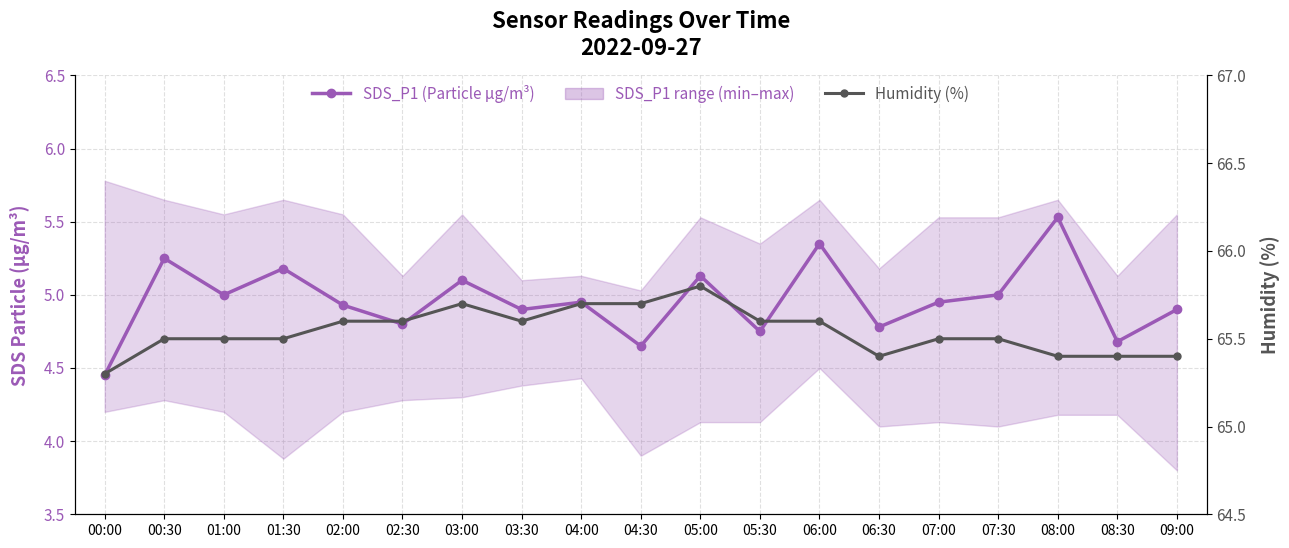

What is the value of the Humidity (%) point at the 17th from the left?

65.4